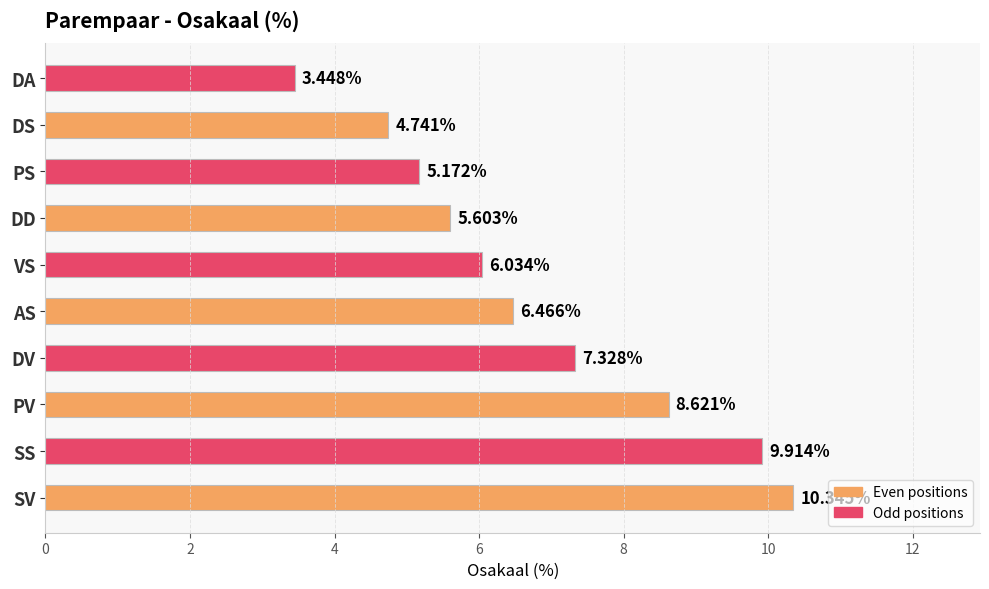

List the labels in order of value, largest first.

SV, SS, PV, DV, AS, VS, DD, PS, DS, DA